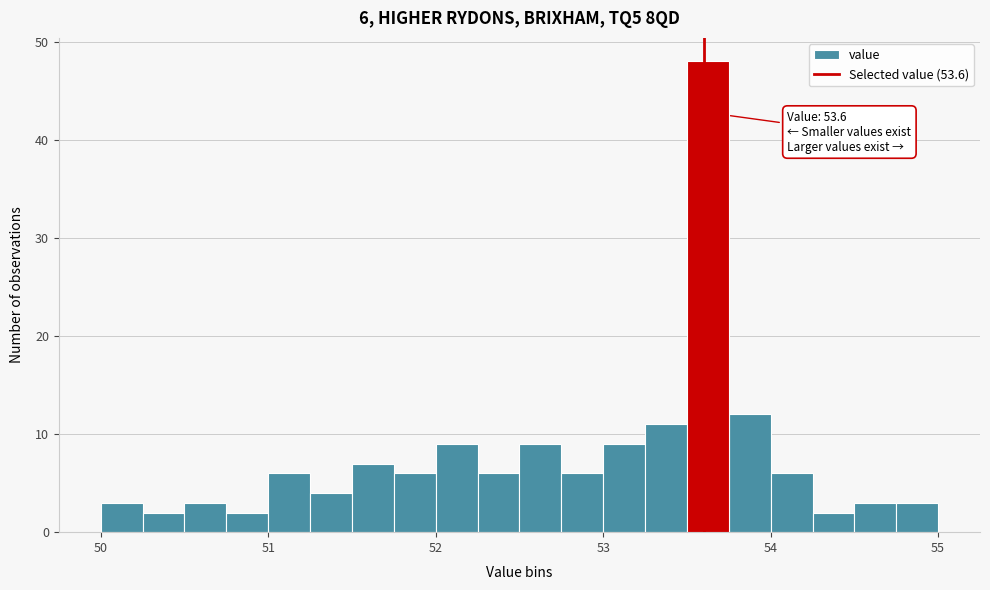

Read against the x-axis, roughly where is the centre of the tallest bar?

53.6